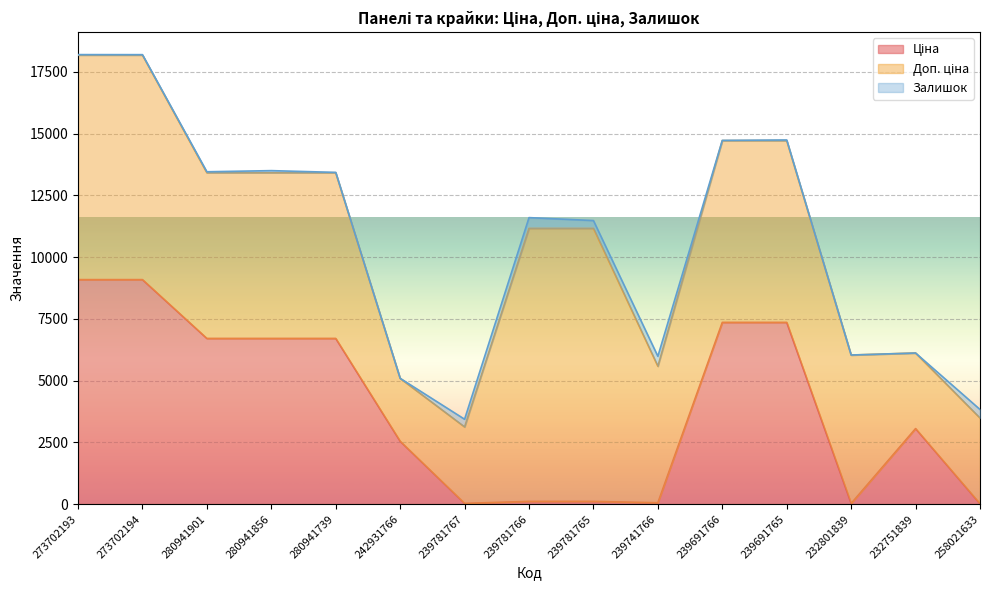

Does the chart display data point markers on the line(s)?

No